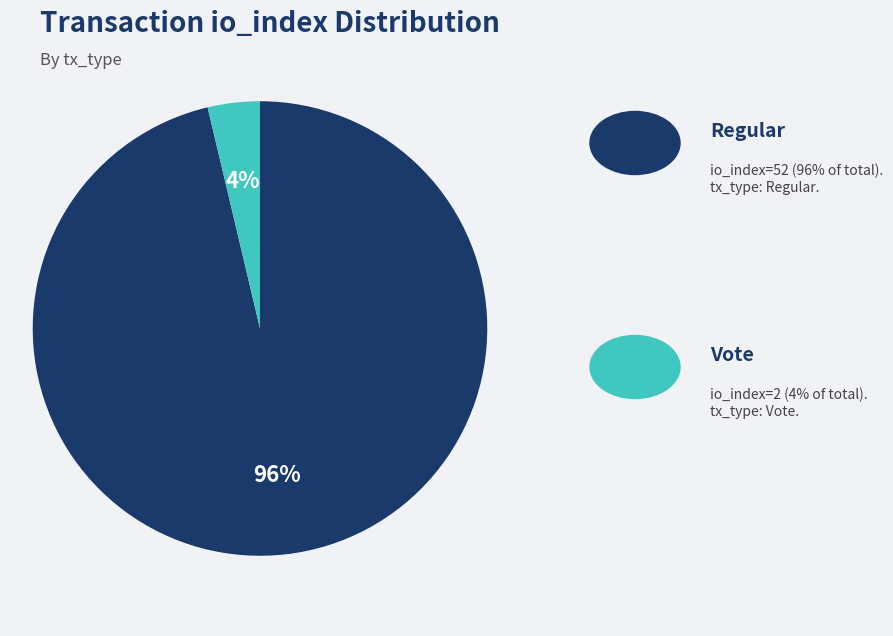

To the nearest percent, what is the average slice percentage?

50%